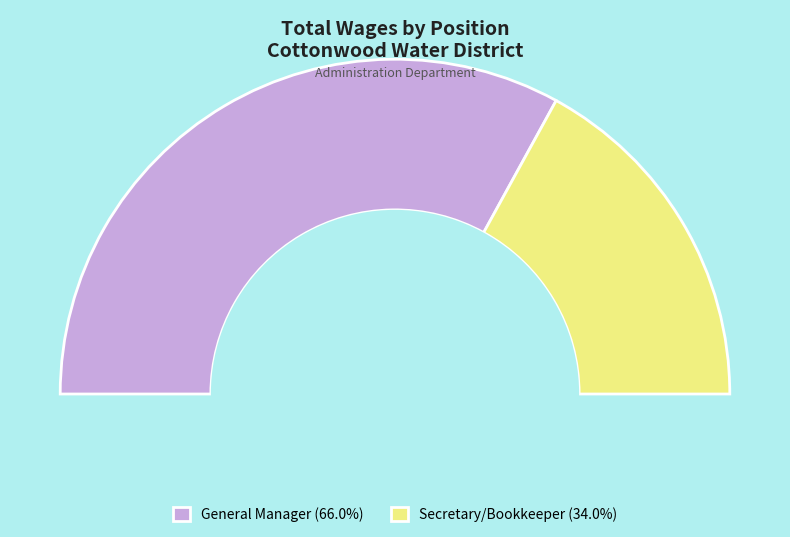

What is the change in value from General Manager to Secretary/Bookkeeper?

-30967